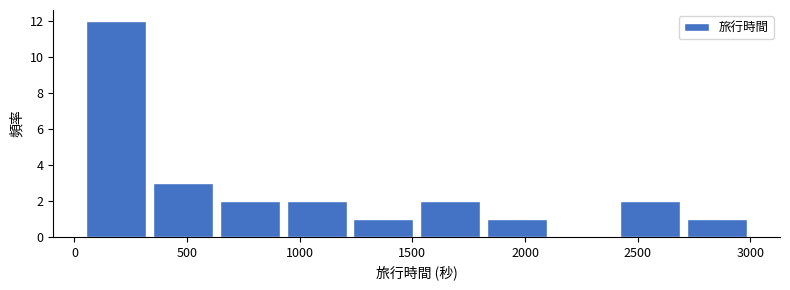

What is the height of the bar covering 1200 to 1500 on the x-axis? Neither the bar edges nor the heights are printed on the chart, so give them approximately, as read against the axes.

1